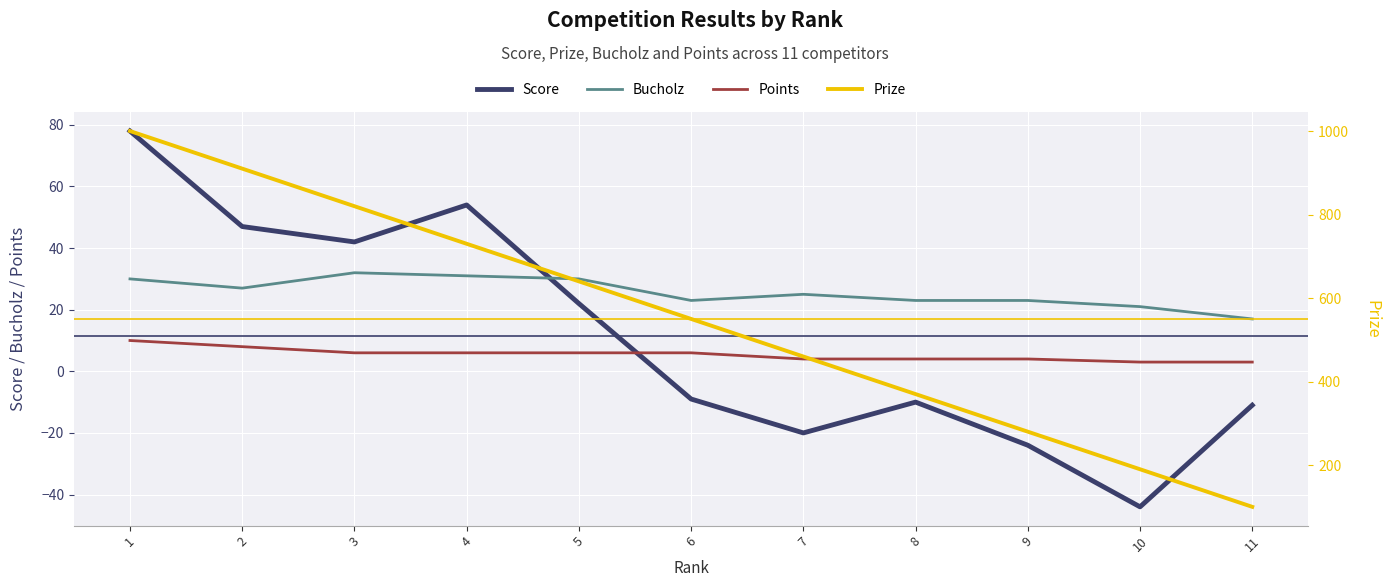

What is the minimum value for Score?

-44